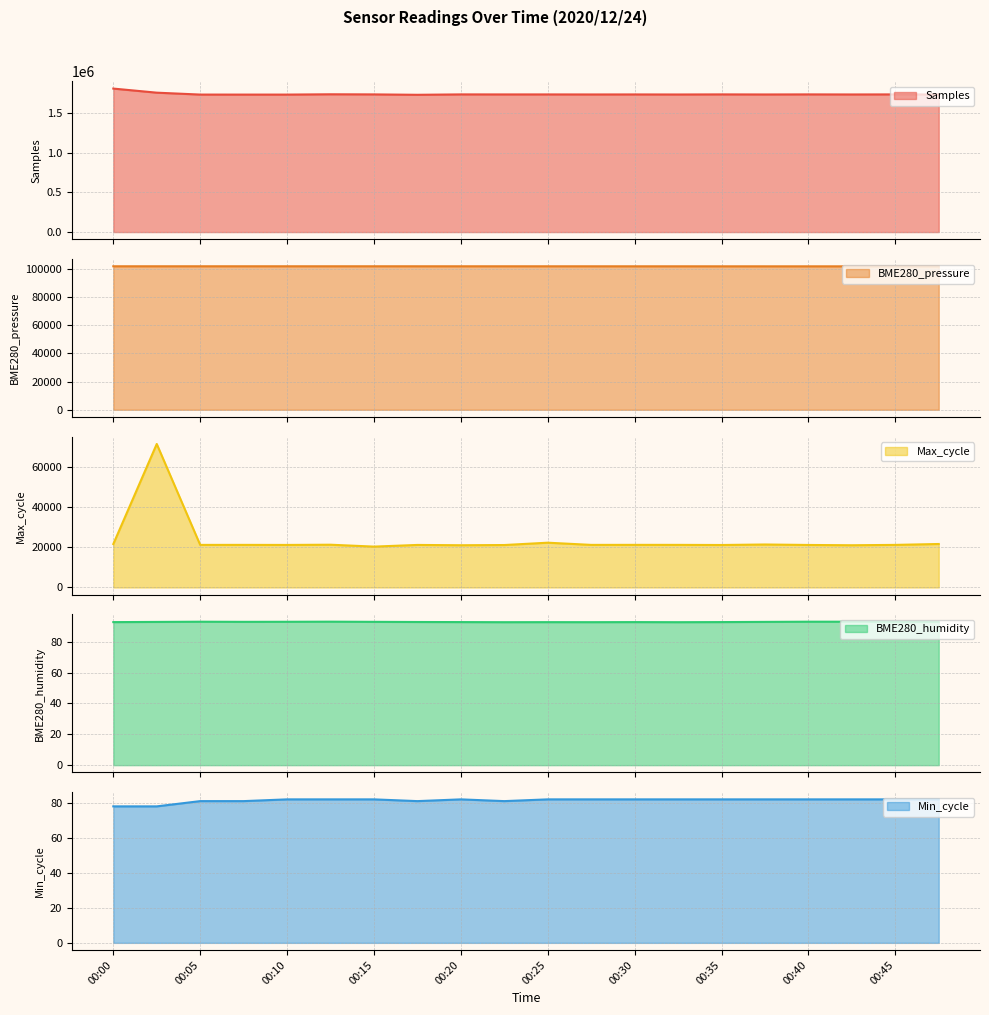

Reading left to right, list all the values displayed in this chart.

Samples: 00:00=1807627.0	00:03=1756076.0	00:05=1732061.0	00:08=1731806.0	00:10=1731908.0	00:13=1735731.0	00:15=1734230.0	00:18=1729304.0	00:20=1734292.0	00:22=1733833.0	00:25=1734002.0	00:27=1733444.0	00:30=1733794.0	00:32=1733118.0	00:35=1734323.0	00:37=1733381.0	00:40=1734336.0	00:42=1733449.0	00:45=1734232.0	00:47=1733100.0
BME280_pressure: 00:00=101752.6	00:03=101751.6	00:05=101755.9	00:08=101756.1	00:10=101755.1	00:13=101753.0	00:15=101756.0	00:18=101748.4	00:20=101747.4	00:22=101748.7	00:25=101743.0	00:27=101740.6	00:30=101736.1	00:32=101735.4	00:35=101723.8	00:37=101720.3	00:40=101721.6	00:42=101715.3	00:45=101710.6	00:47=101708.2
Max_cycle: 00:00=21594.0	00:03=71345.0	00:05=21163.0	00:08=21170.0	00:10=21143.0	00:13=21253.0	00:15=20313.0	00:18=21143.0	00:20=20992.0	00:22=21099.0	00:25=22258.0	00:27=21167.0	00:30=21182.0	00:32=21175.0	00:35=21112.0	00:37=21362.0	00:40=21130.0	00:42=20988.0	00:45=21167.0	00:47=21613.0
BME280_humidity: 00:00=92.8	00:03=92.9	00:05=93.0	00:08=93.0	00:10=93.0	00:13=93.1	00:15=93.0	00:18=92.8	00:20=92.8	00:22=92.7	00:25=92.8	00:27=92.7	00:30=92.8	00:32=92.7	00:35=92.8	00:37=92.9	00:40=93.0	00:42=93.0	00:45=92.9	00:47=92.9
Min_cycle: 00:00=78.0	00:03=78.0	00:05=81.0	00:08=81.0	00:10=82.0	00:13=82.0	00:15=82.0	00:18=81.0	00:20=82.0	00:22=81.0	00:25=82.0	00:27=82.0	00:30=82.0	00:32=82.0	00:35=82.0	00:37=82.0	00:40=82.0	00:42=82.0	00:45=82.0	00:47=82.0